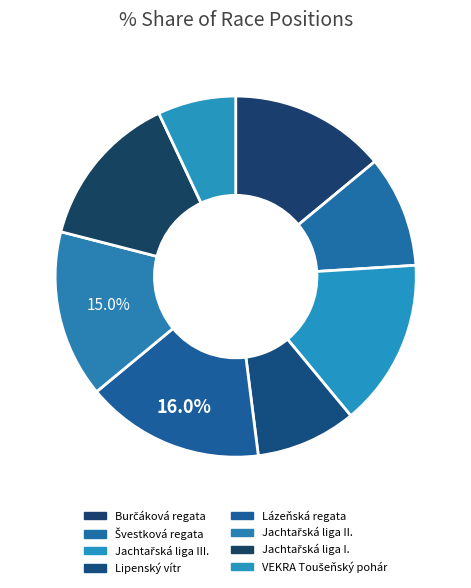

What percentage is the Švestková regata slice, to the nearest percent?

10%